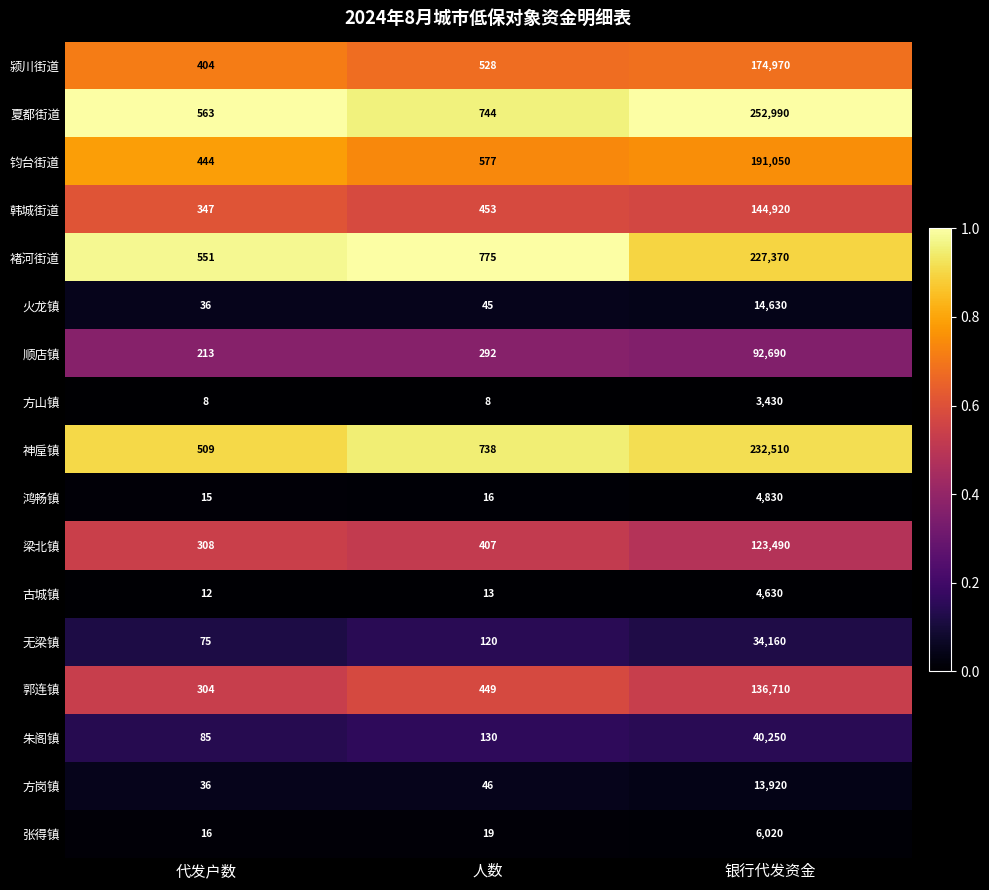

List the series in order of their peak value, highest first.

夏都街道, 神垕镇, 褚河街道, 钧台街道, 颍川街道, 韩城街道, 郭连镇, 梁北镇, 顺店镇, 朱阁镇, 无梁镇, 火龙镇, 方岗镇, 张得镇, 鸿畅镇, 古城镇, 方山镇